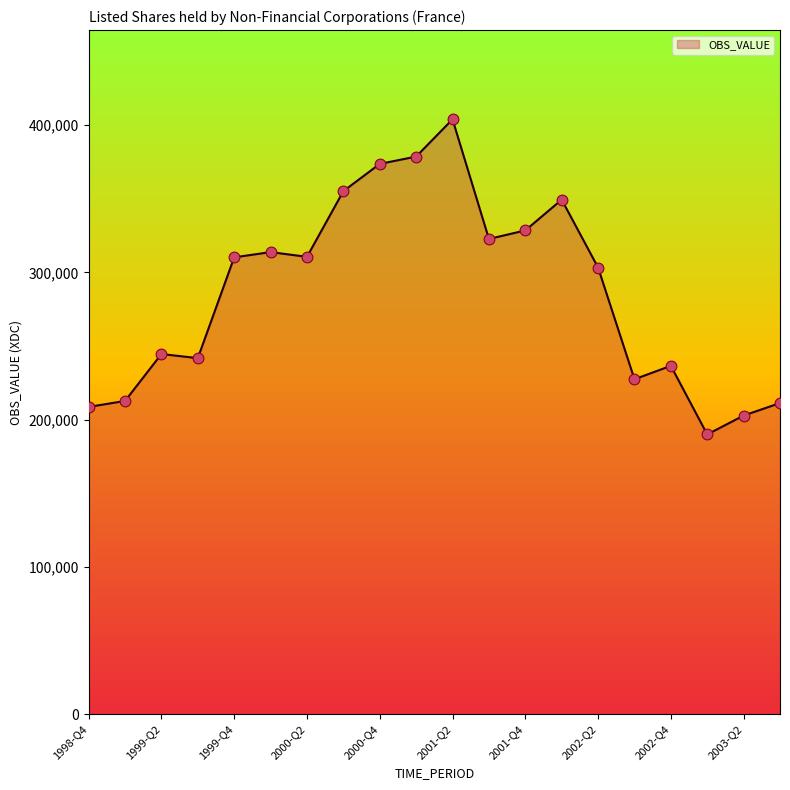

What is the maximum value shown in the chart?

403939